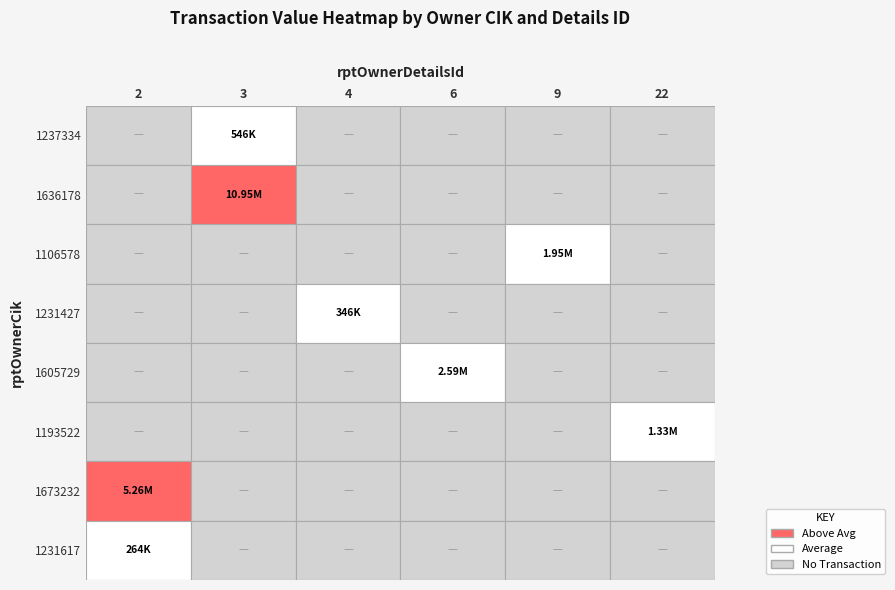

Reading left to right, extract all data points from this chart.

1237334: 3=545800	4=0	6=0	9=0	22=0	2=0
1636178: 3=10951230	4=0	6=0	9=0	22=0	2=0
1106578: 3=0	4=0	6=0	9=1946522	22=0	2=0
1231427: 3=0	4=346299	6=0	9=0	22=0	2=0
1605729: 3=0	4=0	6=2585601	9=0	22=0	2=0
1193522: 3=0	4=0	6=0	9=0	22=1333285	2=0
1673232: 3=0	4=0	6=0	9=0	22=0	2=5258260
1231617: 3=0	4=0	6=0	9=0	22=0	2=264090